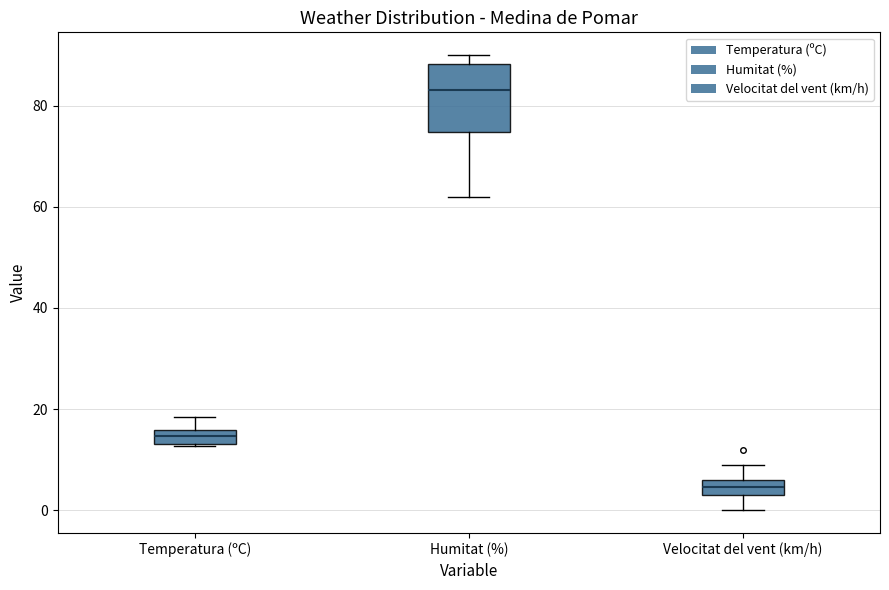

Where is the lower edge of the box for Temperatura (ºC) on the y-axis? The values are not printed on the chart, so give them approximately, as read against the axis.

14